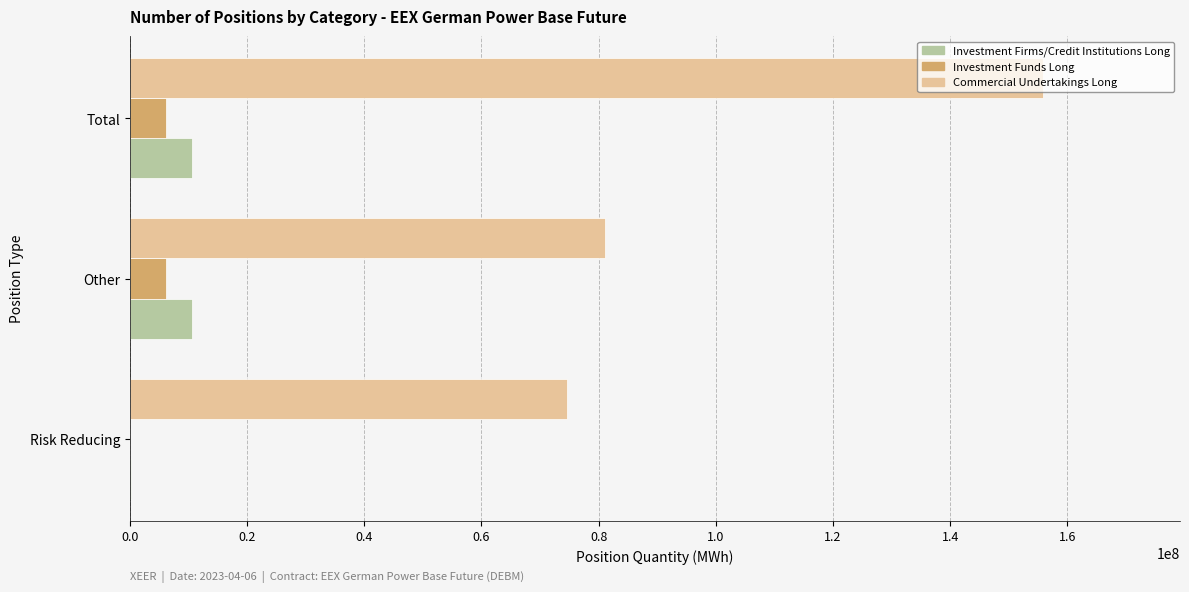

What is the sum of all Commercial Undertakings Long values?

311694214.6